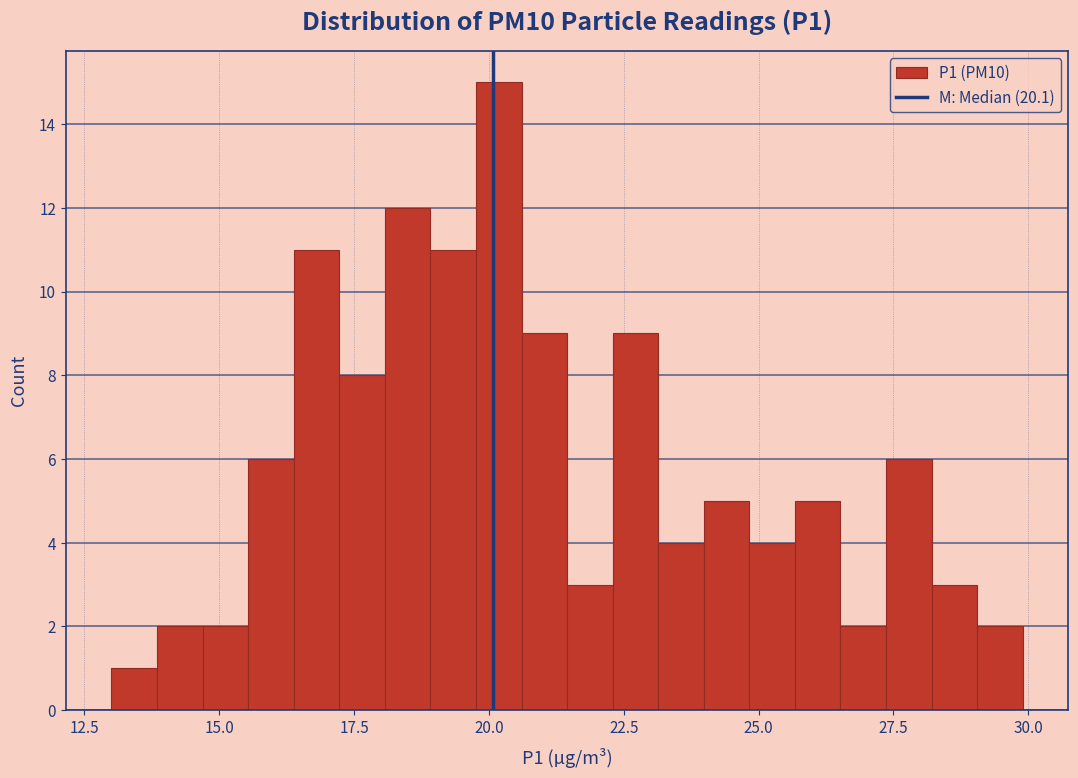

Read against the x-axis, roughly where is the centre of the tallest bar?

20.0